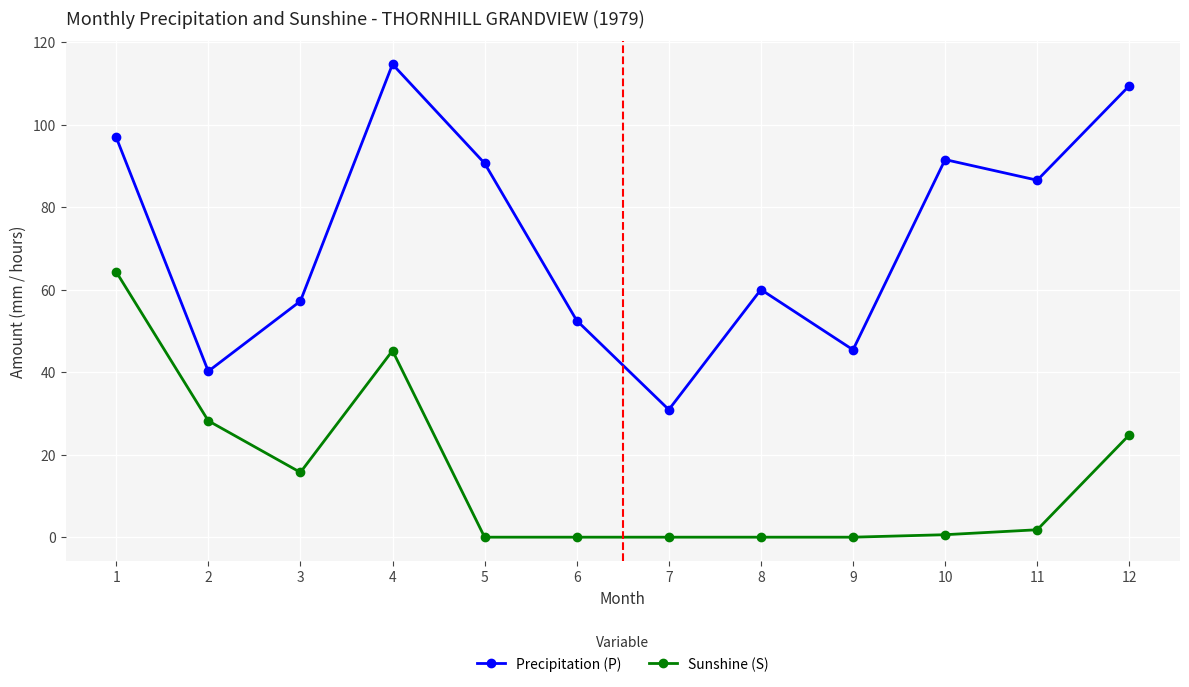

True or false: Precipitation (P) and Sunshine (S) cross at least once.

False